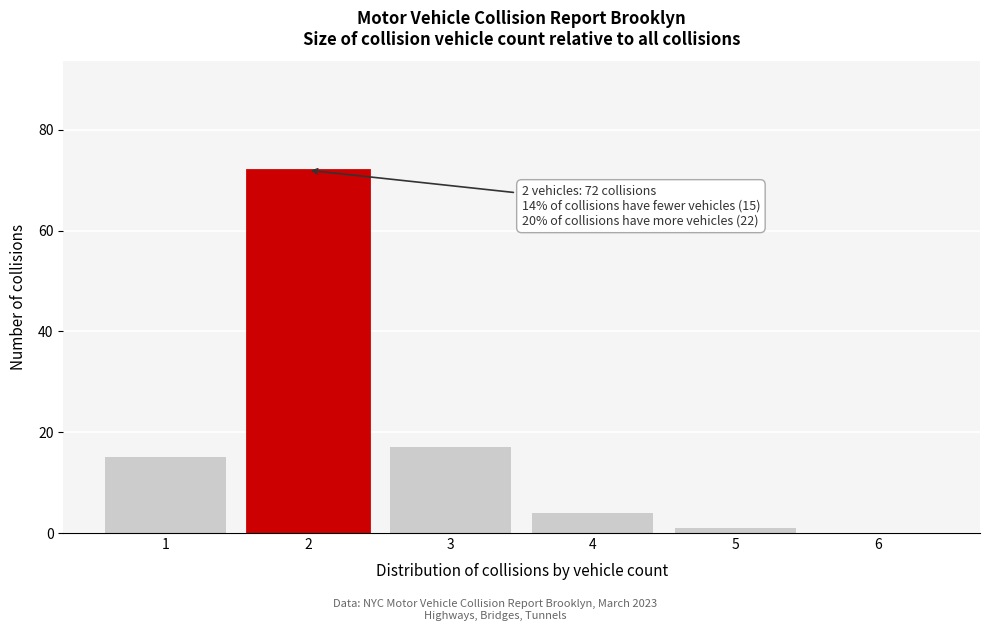

Reading right to left, what are all the values shown in this chart?

6=0	5=1	4=4	3=17	2=72	1=15